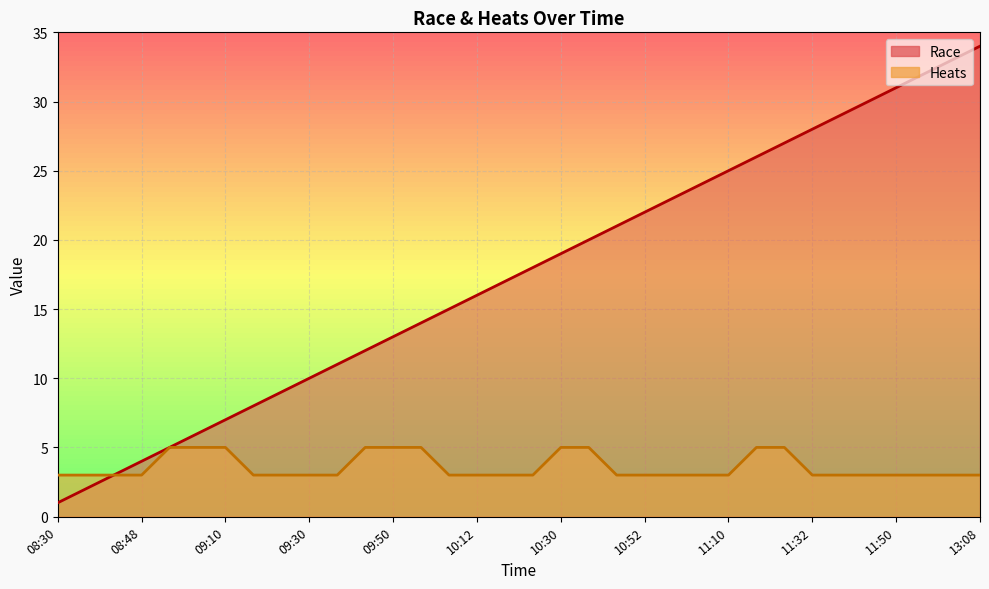

Is the value of Race at 25 greater than the value of Heats at 20?

Yes